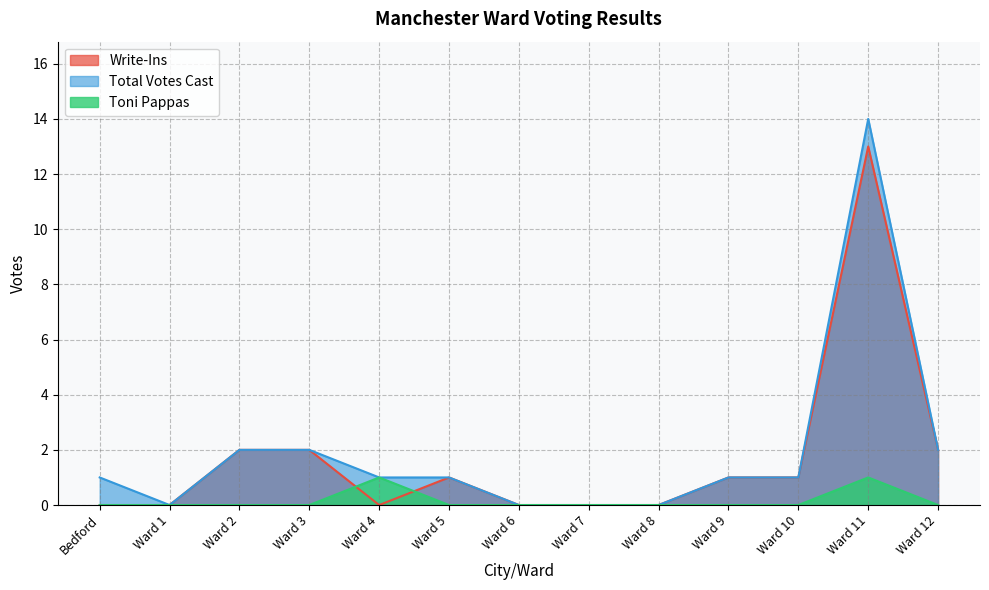

At which label does Total Votes Cast first exceed 1?

Ward 2